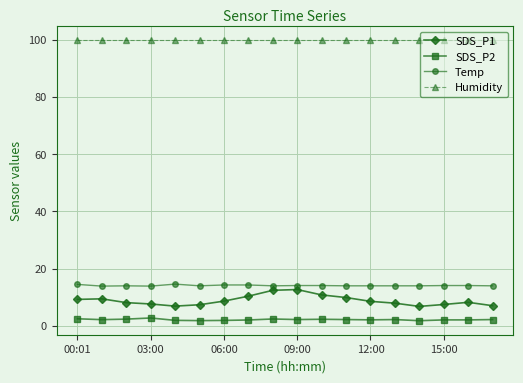

Count the number of data series in this chart.

4